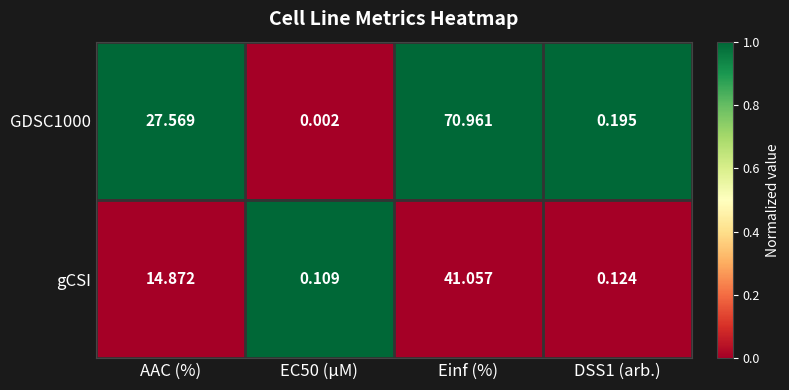

At which category is the sum across all series the highest?

Einf (%)